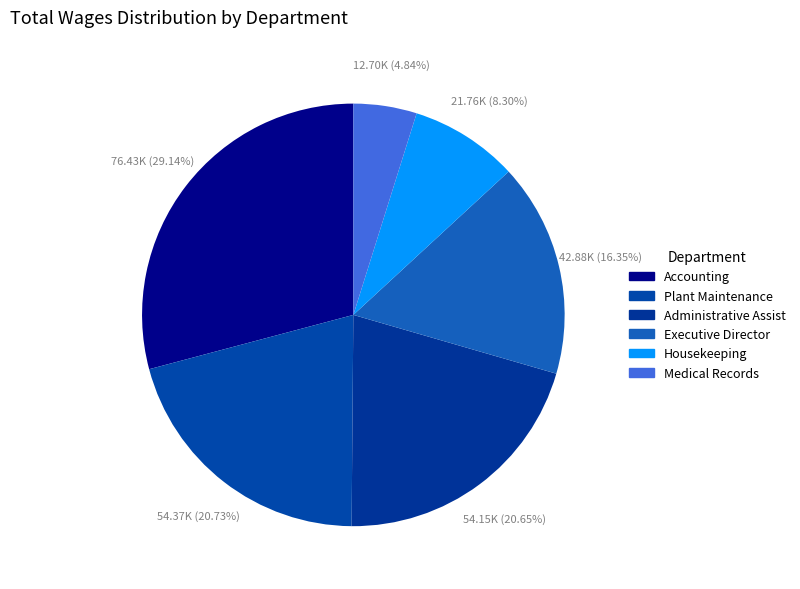

Which has a higher value, Medical Records or Administrative Assist?

Administrative Assist